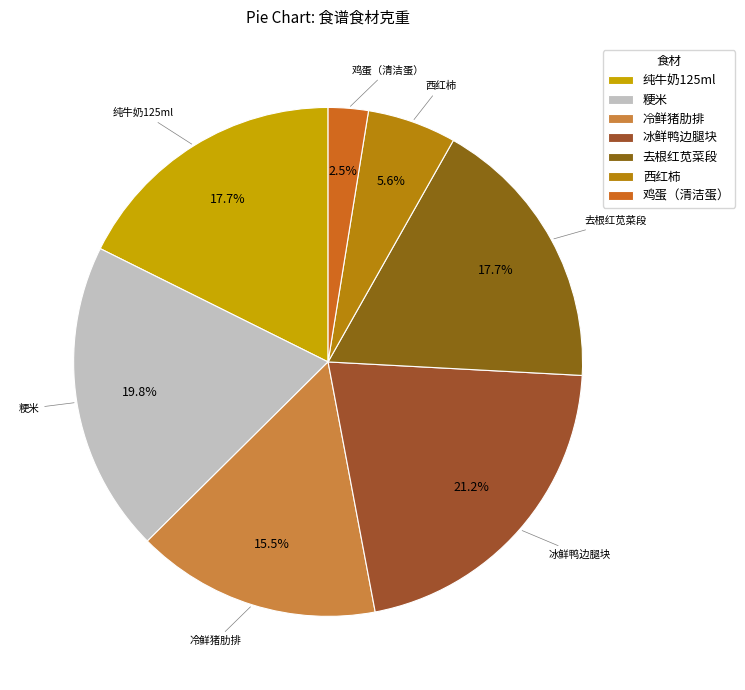

Is it true that 冰鲜鸭边腿块 is 21% of the pie?

True